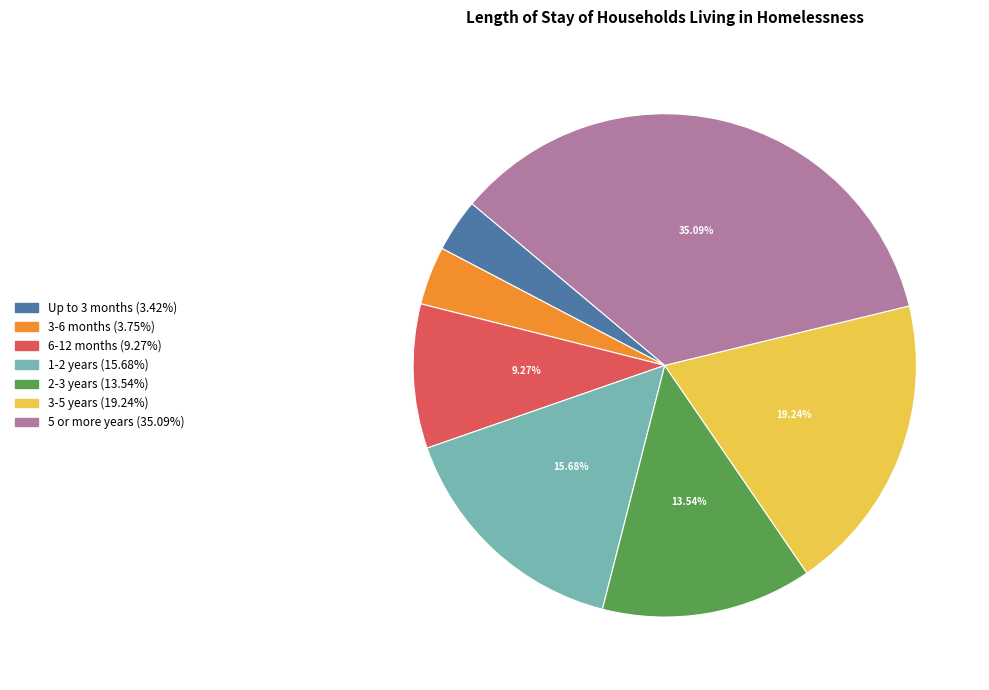

Does any single category account for the majority?

No